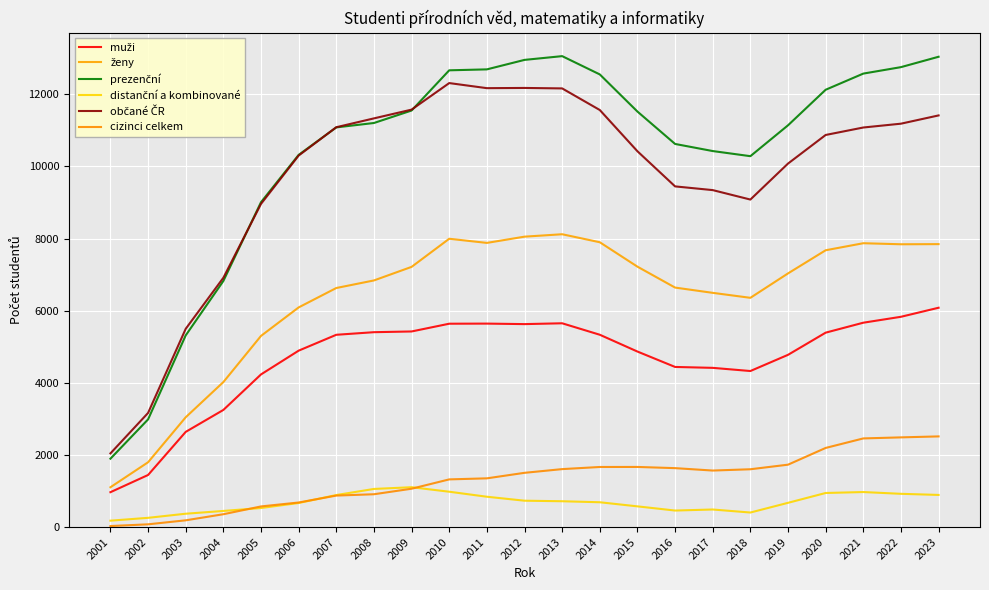

Between 2014 and 2022, which is larger?

2022